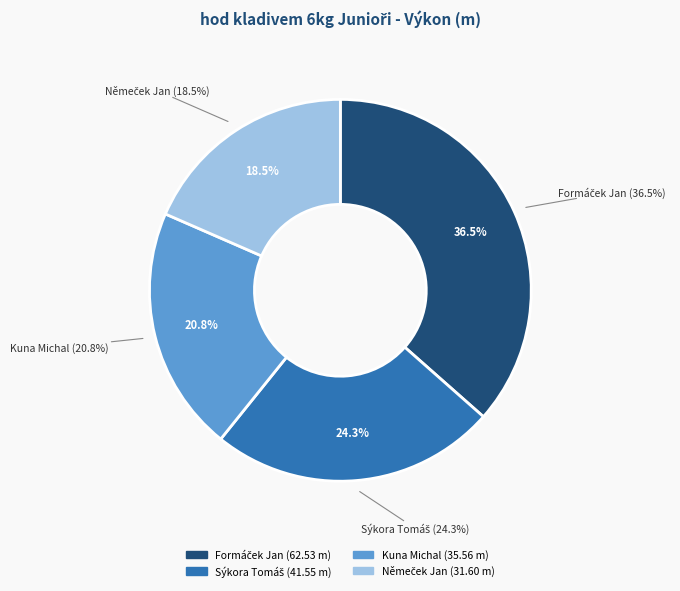

Approximately how many times larger is the value at Kuna Michal compared to Sýkora Tomáš?

0.9